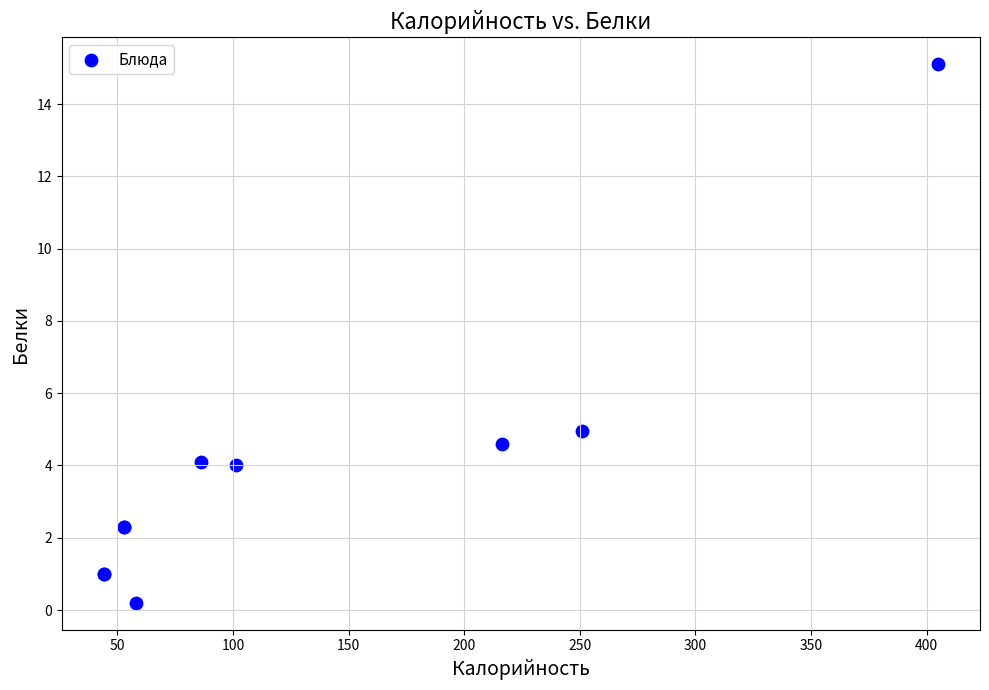

What Y value in the scatter plot is closest to 7?

5.0